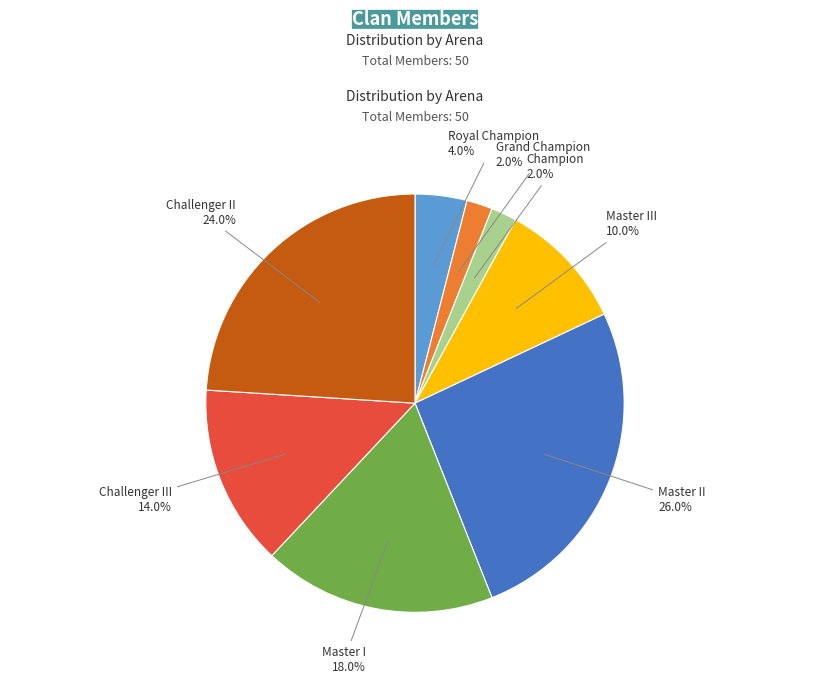

Which category has the biggest portion of the pie?

Master II